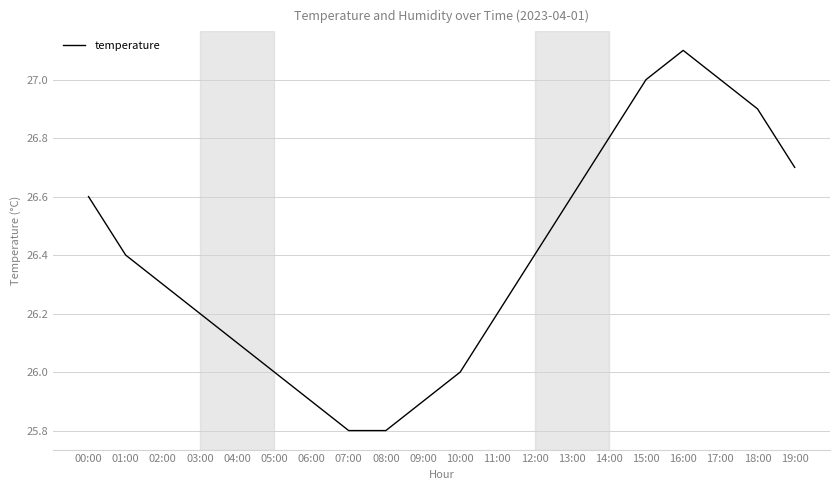

What position from the left is 13:00?

14